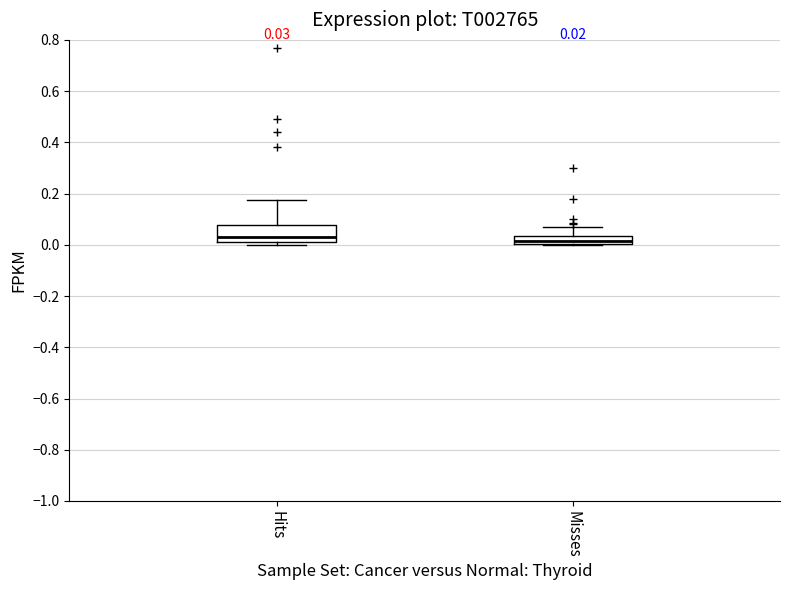

Which box is the tallest, from its lower edge to its upper edge?

Hits